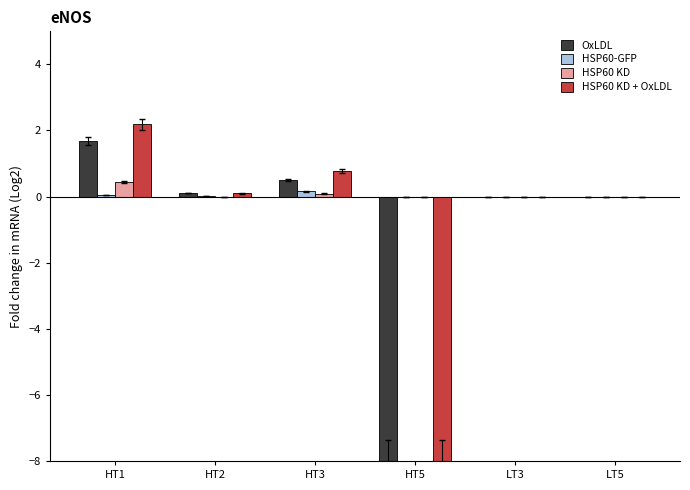

How many data points does each series have?

6